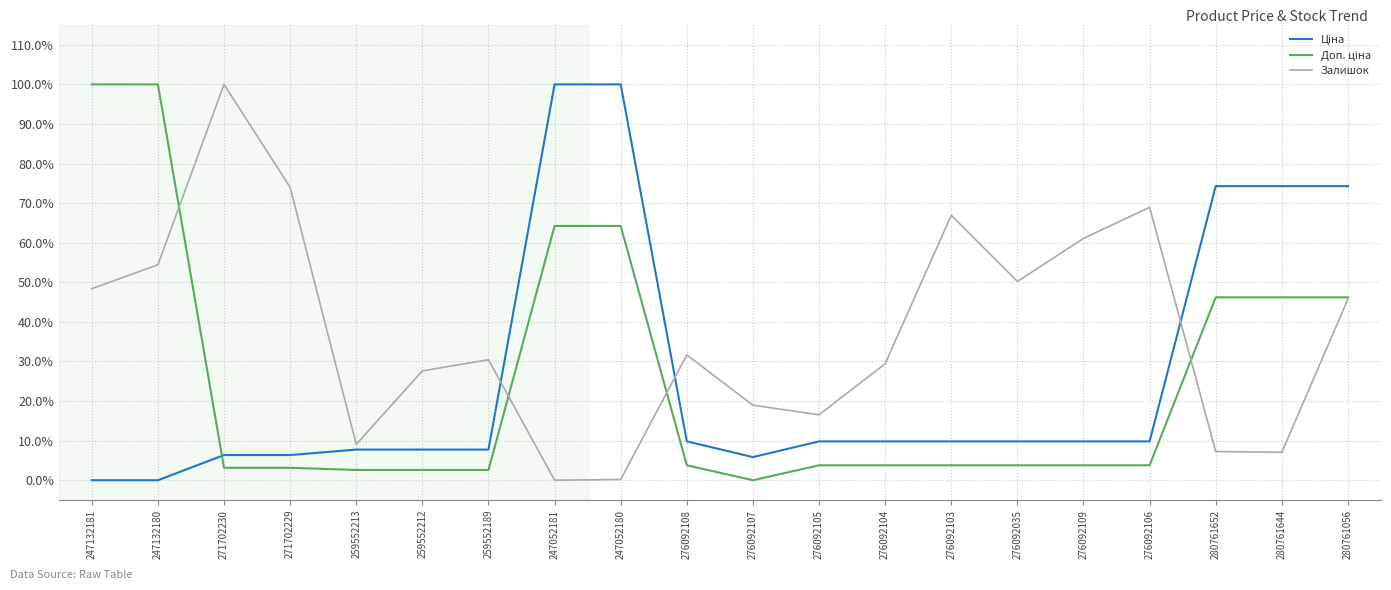

Reading right to left, transcribe all the data shown in this chart.

Ціна: 0.7	0.7	0.7	0.1	0.1	0.1	0.1	0.1	0.1	0.1	0.1	1.0	1.0	0.1	0.1	0.1	0.1	0.1	0.0	0.0
Доп. ціна: 0.5	0.5	0.5	0.0	0.0	0.0	0.0	0.0	0.0	0.0	0.0	0.6	0.6	0.0	0.0	0.0	0.0	0.0	1.0	1.0
Залишок: 0.5	0.1	0.1	0.7	0.6	0.5	0.7	0.3	0.2	0.2	0.3	0.0	0.0	0.3	0.3	0.1	0.7	1.0	0.5	0.5